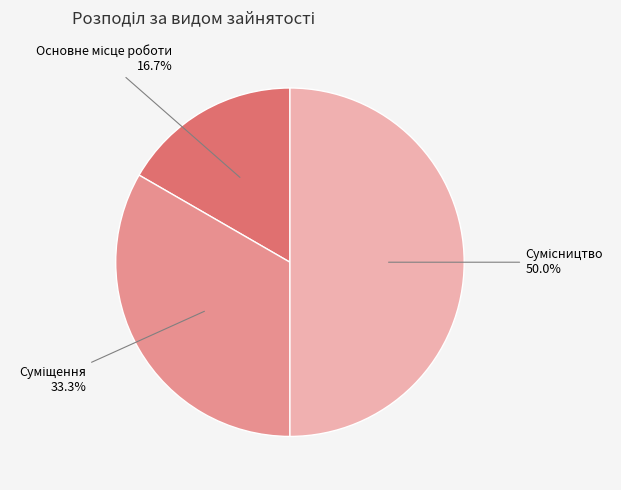

Is it true that Основне місце роботи is 17% of the pie?

True